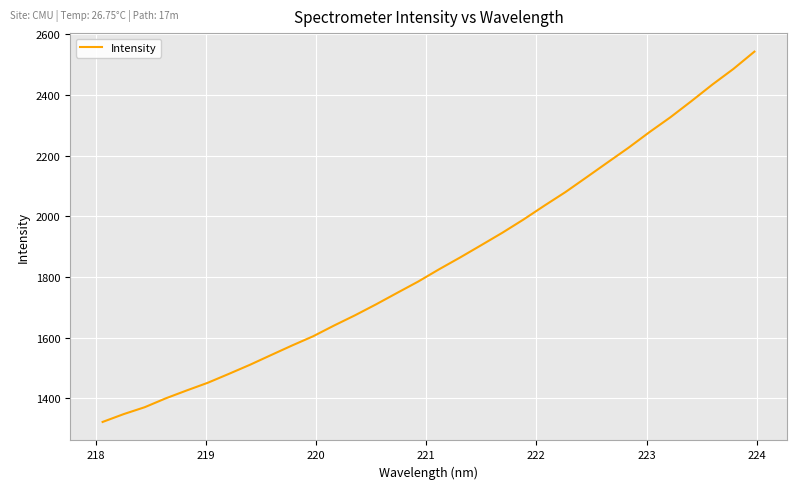

Count the number of data series in this chart.

1